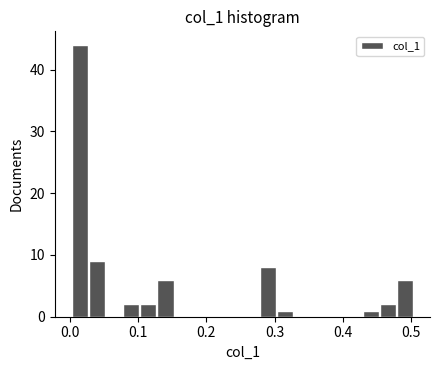

Around what value on the x-axis is the tallest bar? Give the approximate position of its centre, as read against the axis.

0.02